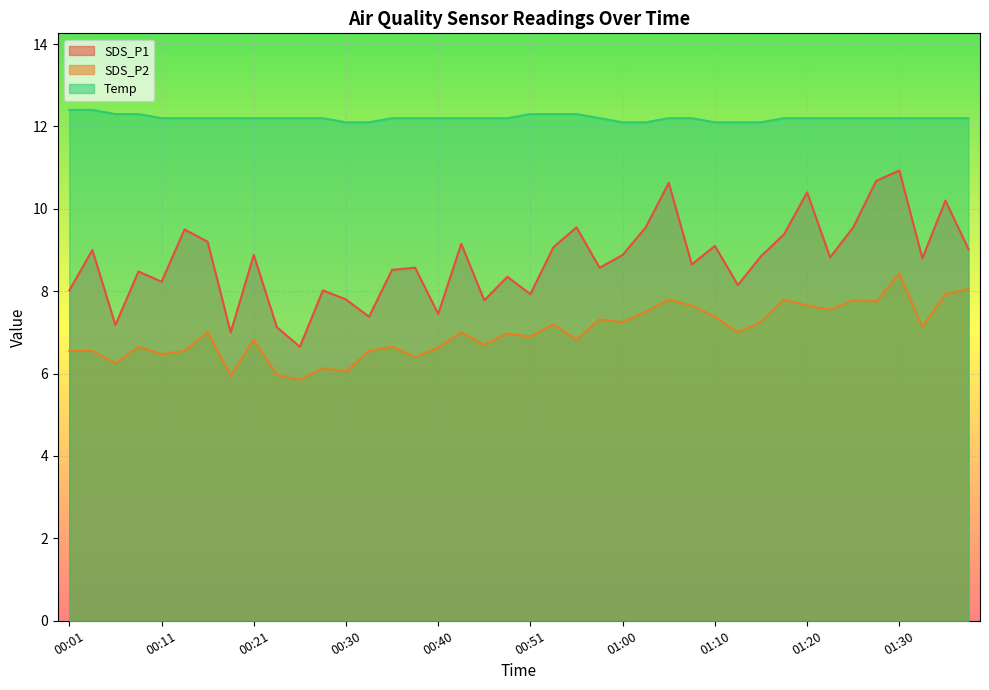

At which category is the sum across all series the highest?

01:30